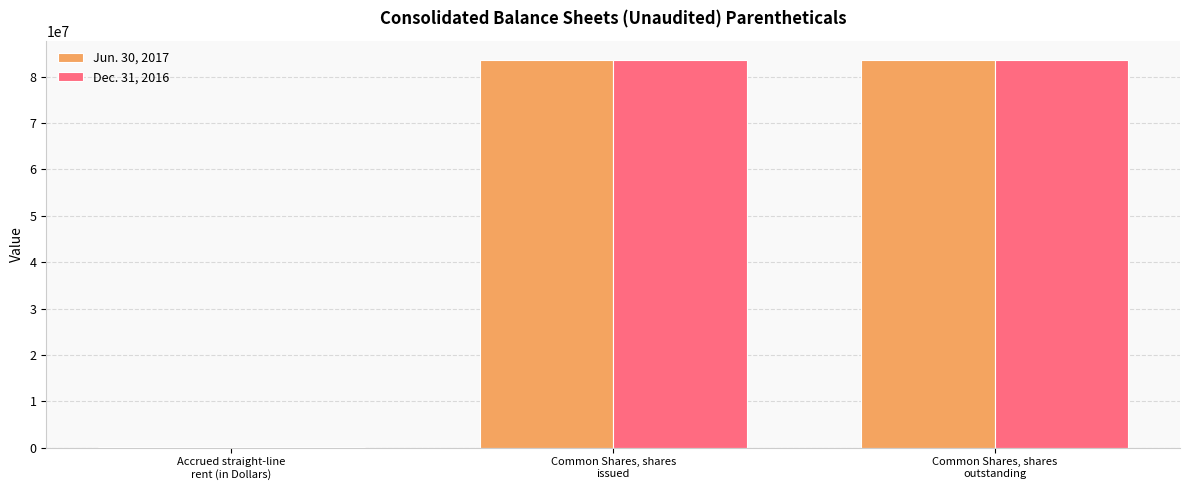

What is the maximum value shown in the chart?

83595490